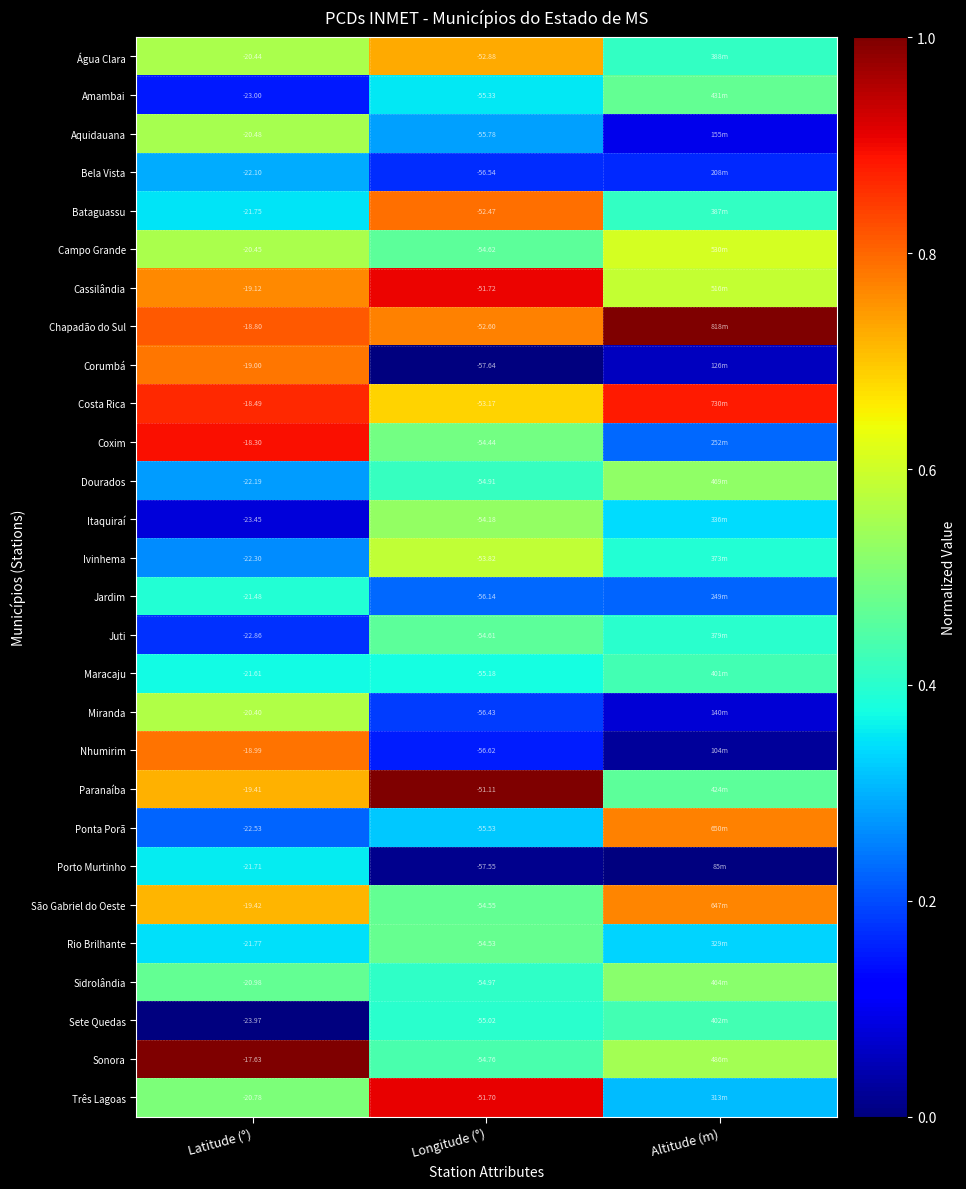

Is the value of São Gabriel do Oeste at Latitude (°) greater than the value of Amambai at Longitude (°)?

Yes